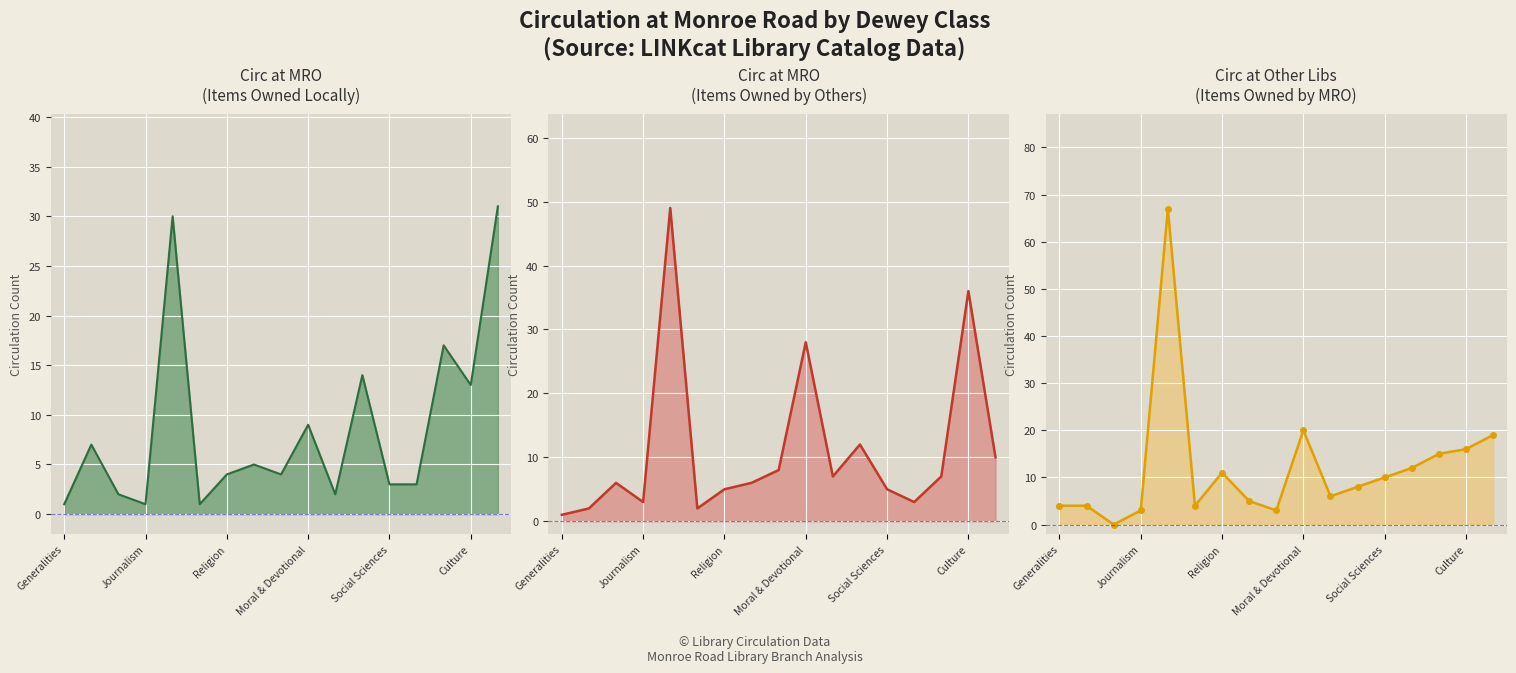

How many data points in Circ MRO Items Owned Locally are less than 4?

7